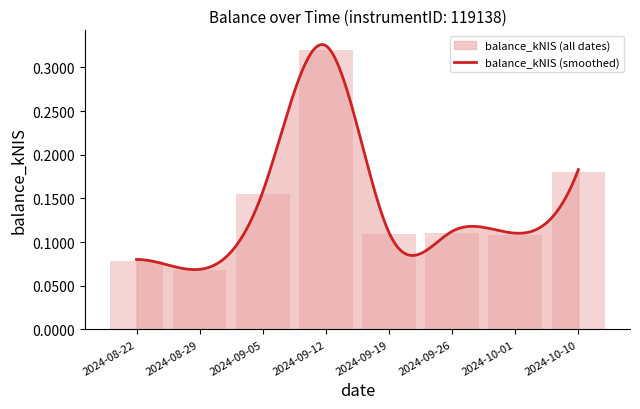

How many bars are there in total?

8